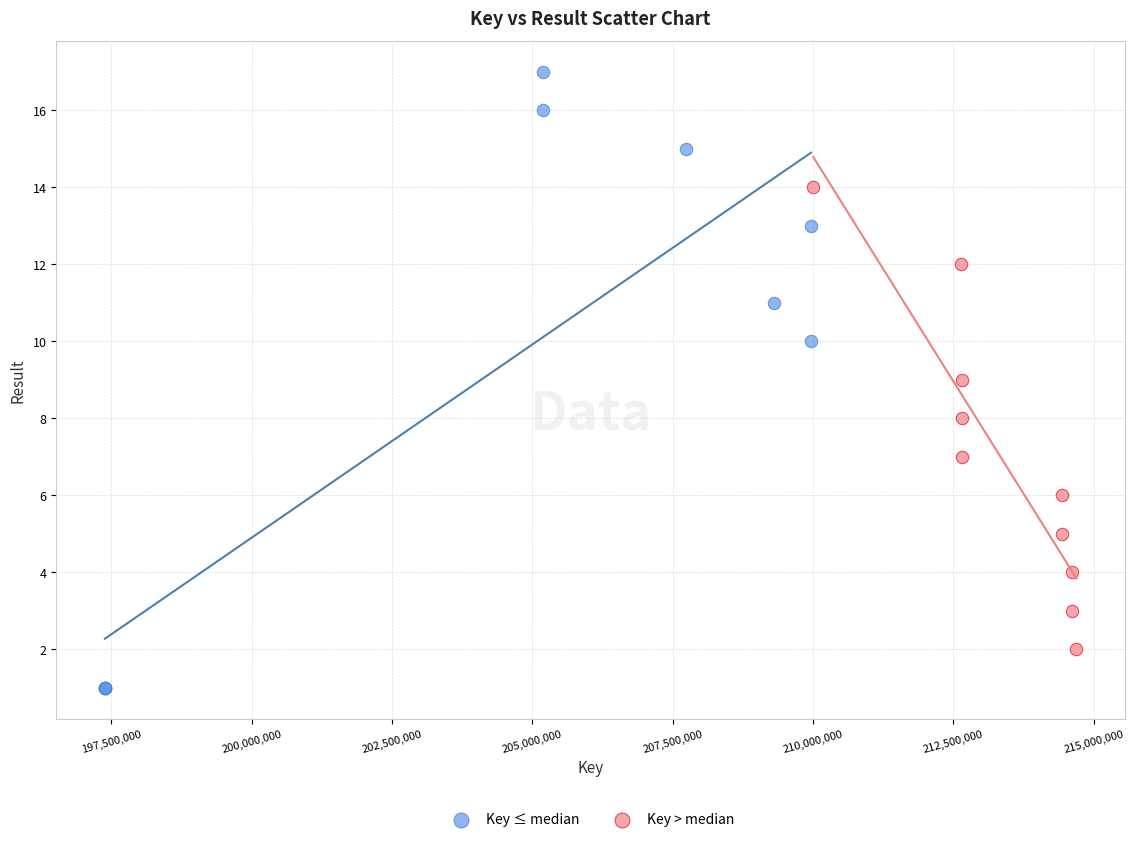

Which series has the largest Y range (max minus min)?

Key ≤ median